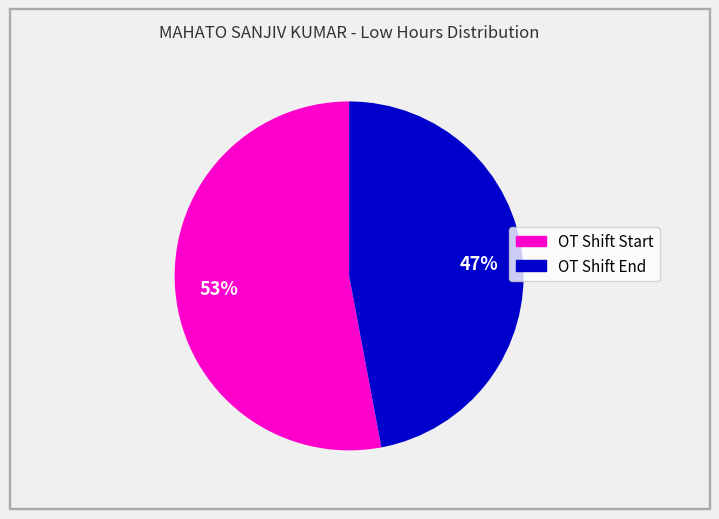

Is there any slice that represents more than half of the pie?

Yes